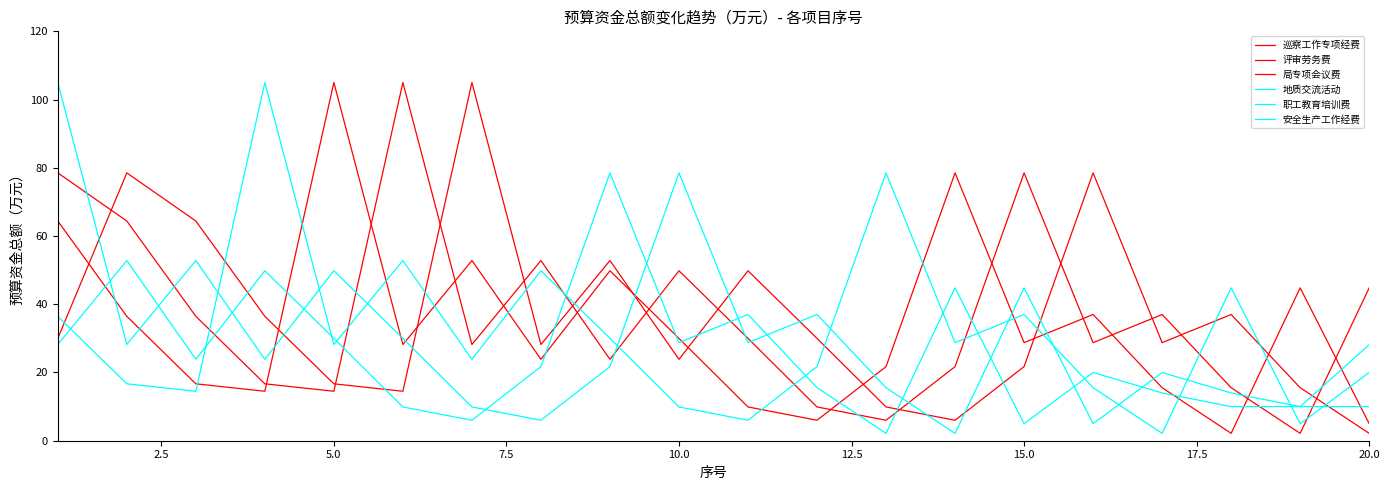

How many lines are shown in the chart?

6